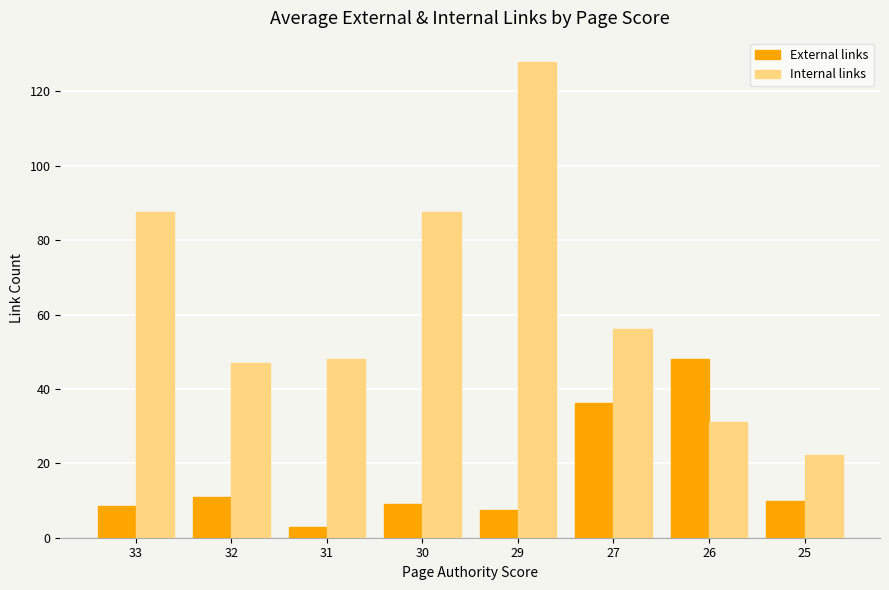

Which series has the largest total across all categories?

Internal links